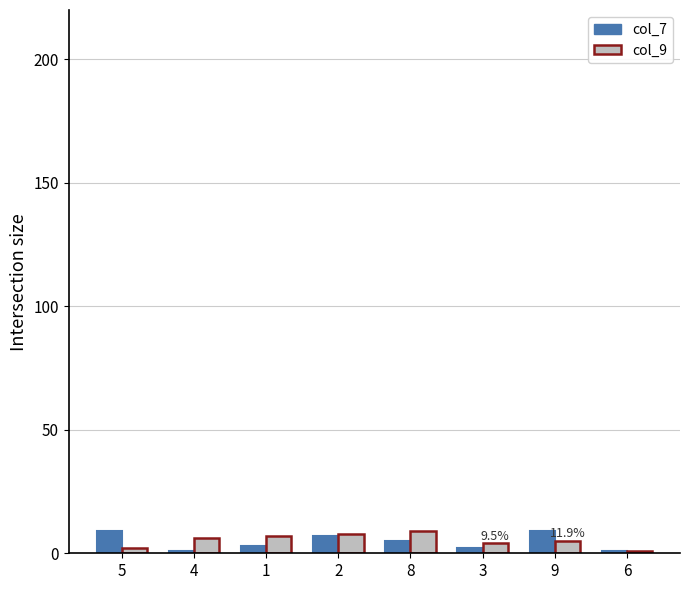

What are all the series names shown in the legend?

col_7, col_9